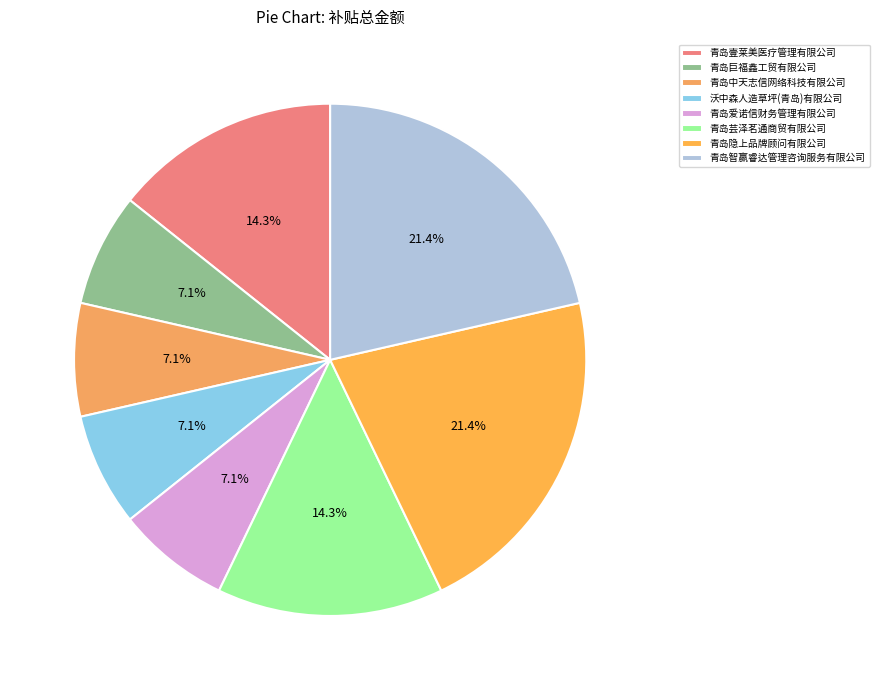

Is there any slice that represents more than half of the pie?

No